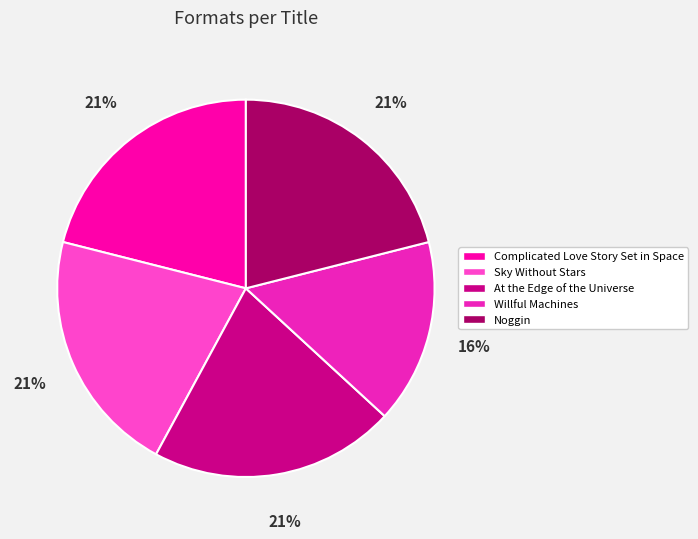

Which category has the smallest portion of the pie?

Willful Machines